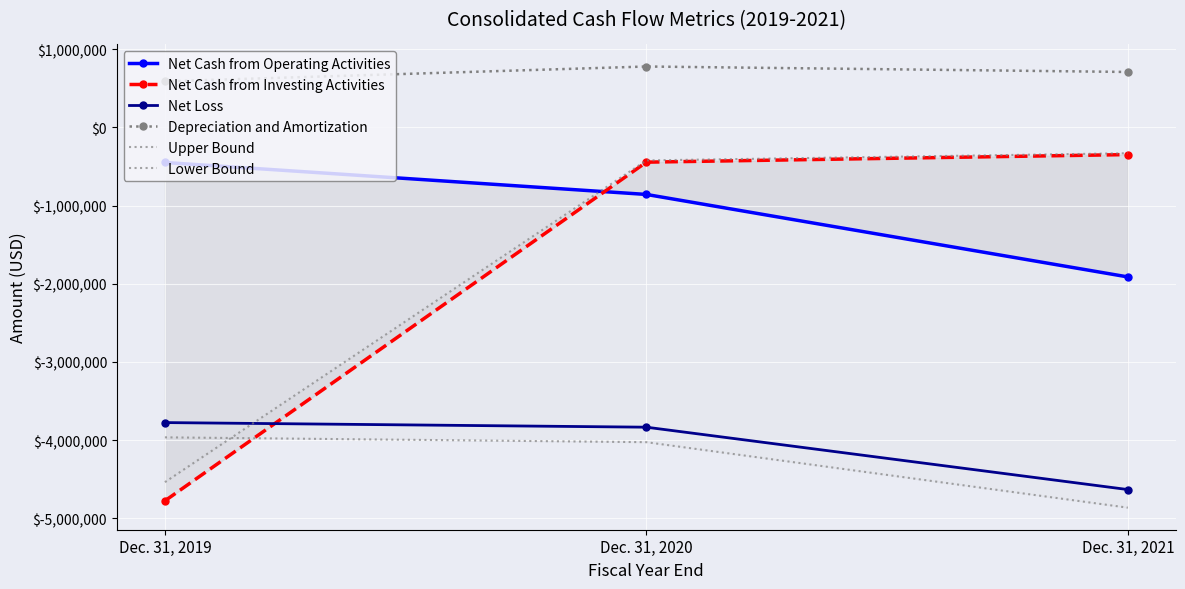

What is the spread (max minus min) of values at Dec. 31, 2019?

5365434.0